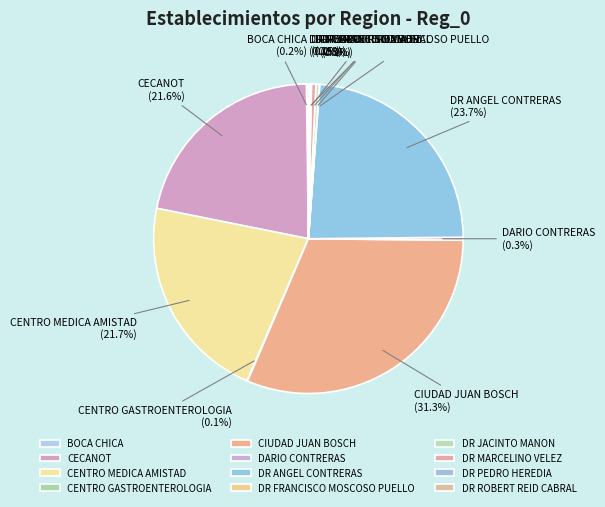

Does DARIO CONTRERAS account for over 50% of the chart?

No